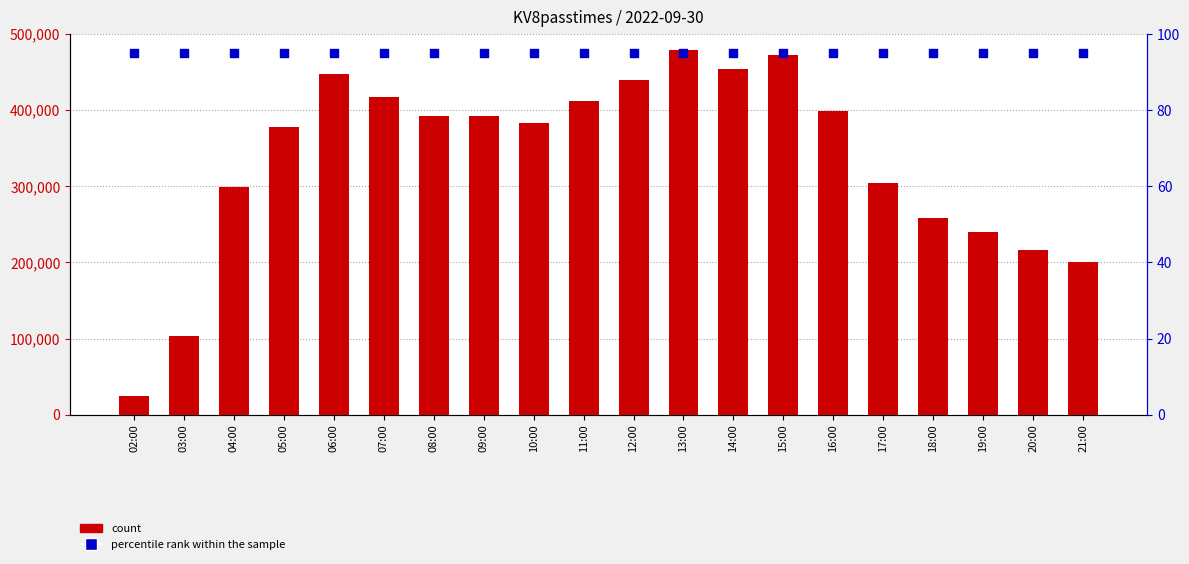

At which category is the sum across all series the highest?

13:00